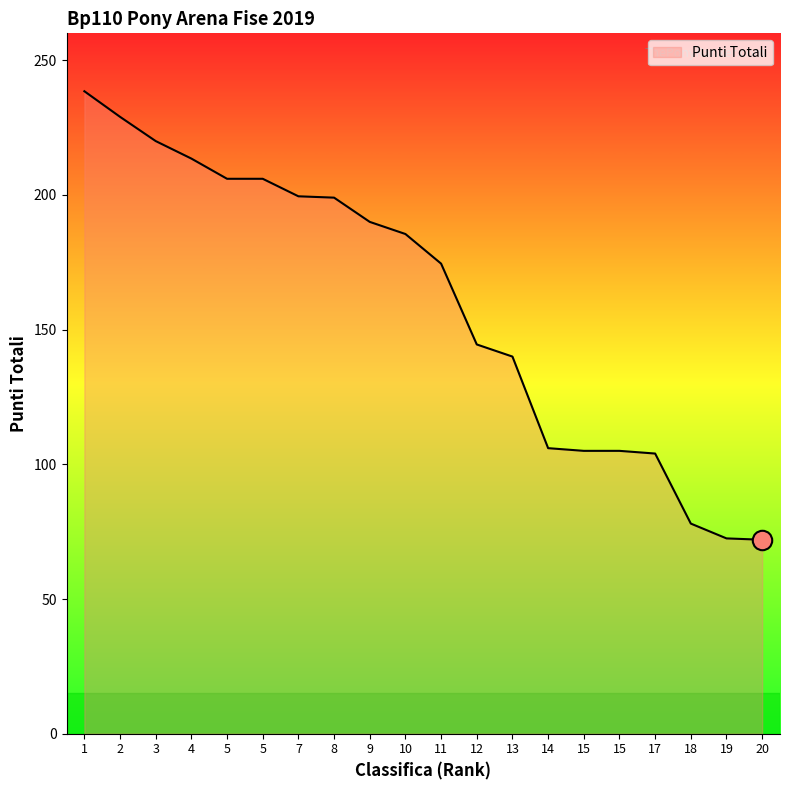

Reading left to right, extract all data points from this chart.

238.5	229.0	220.0	213.5	206.0	206.0	199.5	199.0	190.0	185.5	174.5	144.5	140.0	106.0	105.0	105.0	104.0	78.0	72.5	72.0